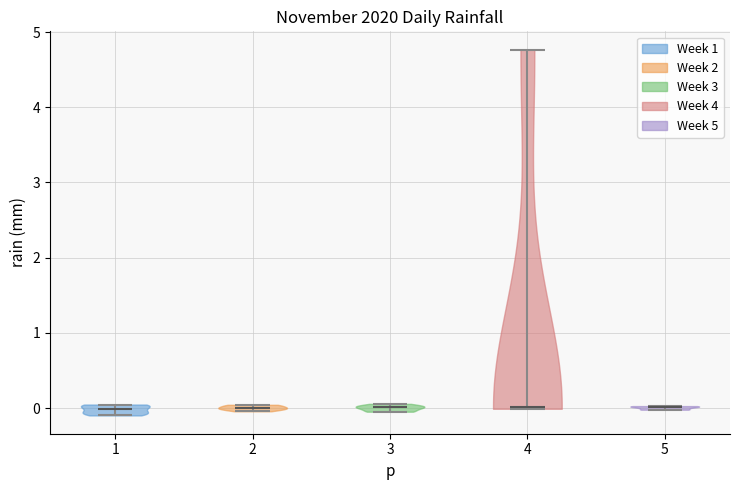

Reading left to right, read every violin against the y-axis: where its median line is, and the lowest and highest points it reaches. The values are not printed on the chart, so give them approximately, as read against the axis.

1: median line 0.0, lowest point -0.1, highest point 0.0
2: median line 0.0, lowest point 0.0, highest point 0.0
3: median line 0.0, lowest point 0.0, highest point 0.1
4: median line 0.0, lowest point 0.0, highest point 4.8
5: median line 0.0, lowest point 0.0, highest point 0.0